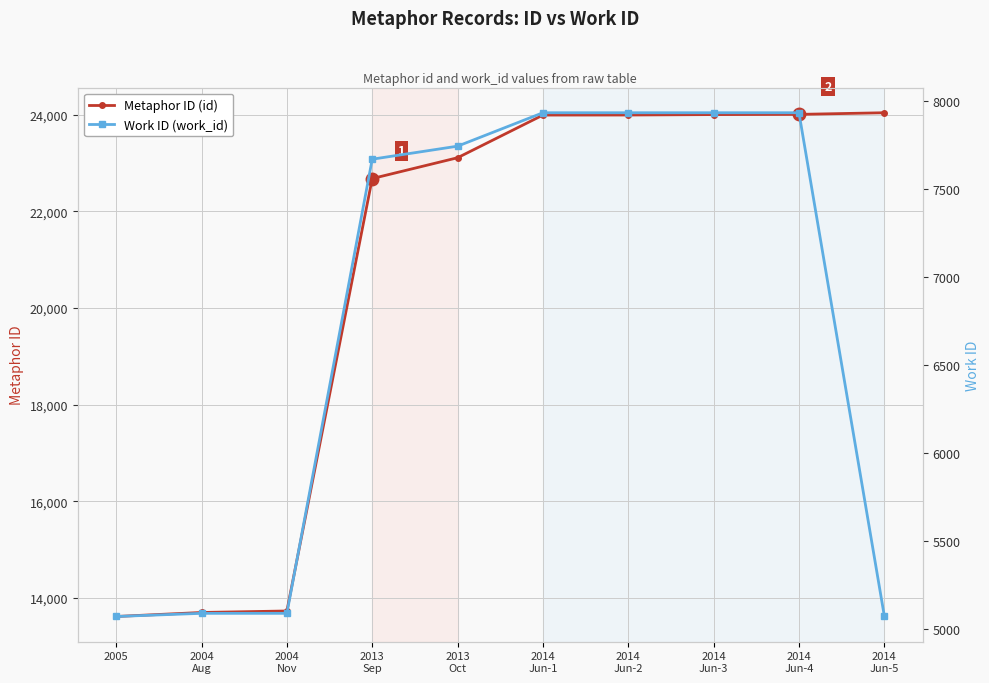

Reading right to left, list all the values displayed in this chart.

Metaphor ID (id): 2014
Jun-5=24040	2014
Jun-4=24006	2014
Jun-3=24002	2014
Jun-2=23993	2014
Jun-1=23992	2013
Oct=23109	2013
Sep=22678	2004
Nov=13731	2004
Aug=13700	2005=13617
Work ID (work_id): 2014
Jun-5=5073	2014
Jun-4=7933	2014
Jun-3=7933	2014
Jun-2=7933	2014
Jun-1=7933	2013
Oct=7743	2013
Sep=7669	2004
Nov=5088	2004
Aug=5088	2005=5070